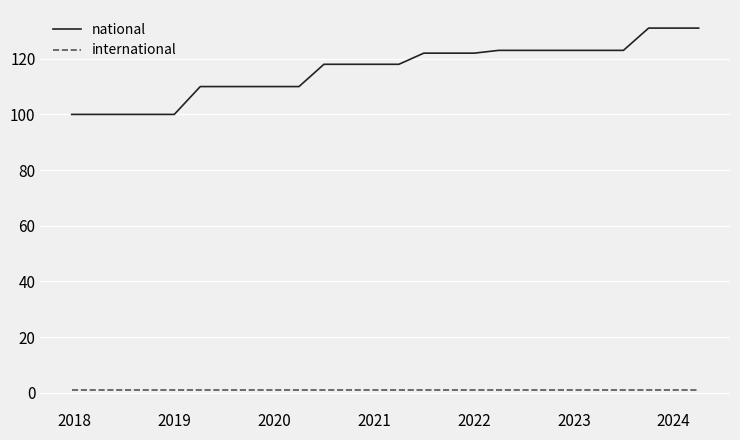

How many lines are shown in the chart?

2